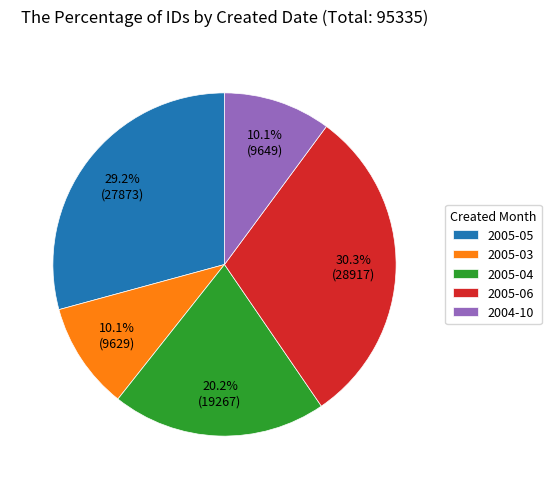

Which slice is the largest?

2005-06